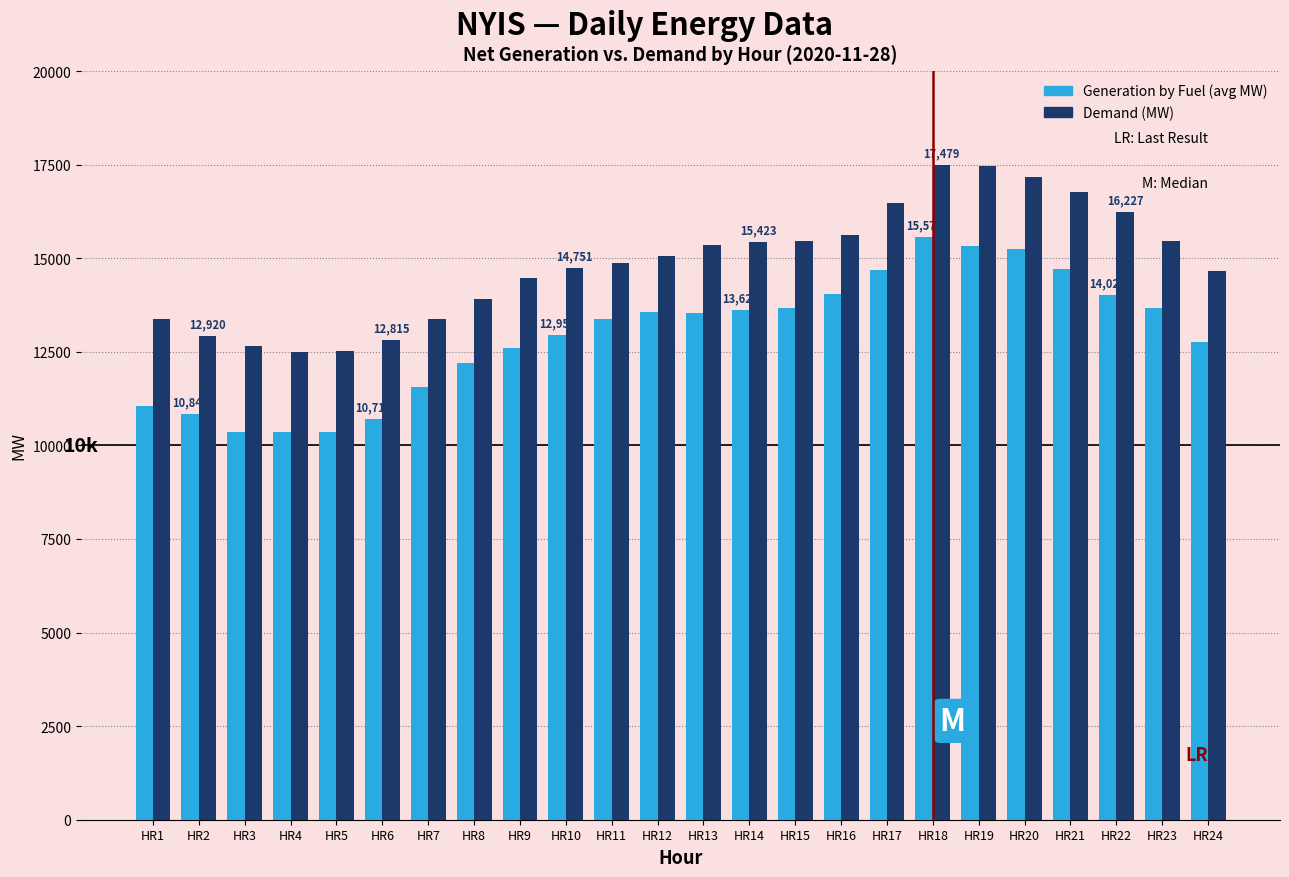

What are all the series names shown in the legend?

Generation by Fuel (avg MW), Demand (MW)